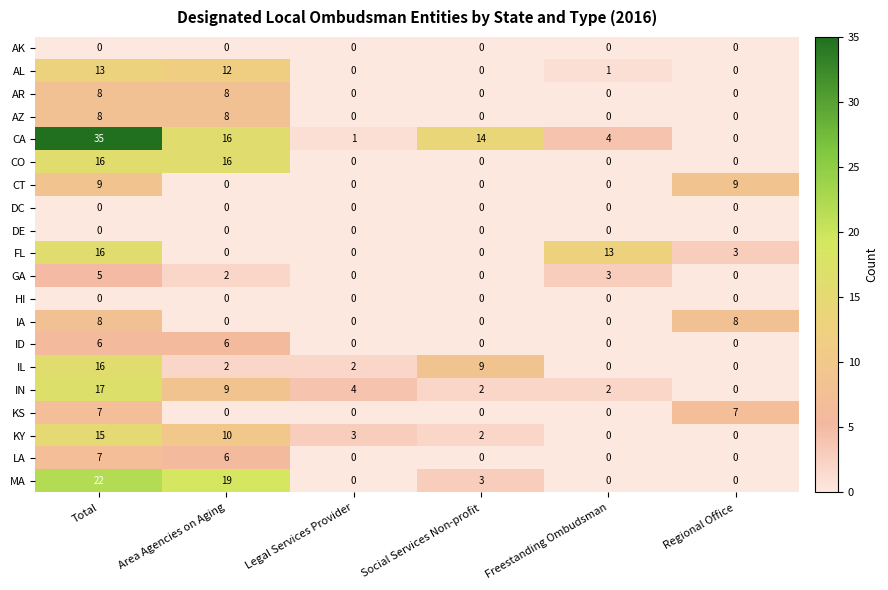

What is the highest value of the ID series?

6